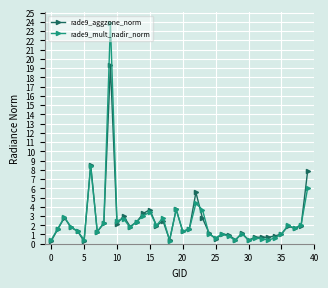

What is the highest value of the rade9_aggzone_norm series?

19.3